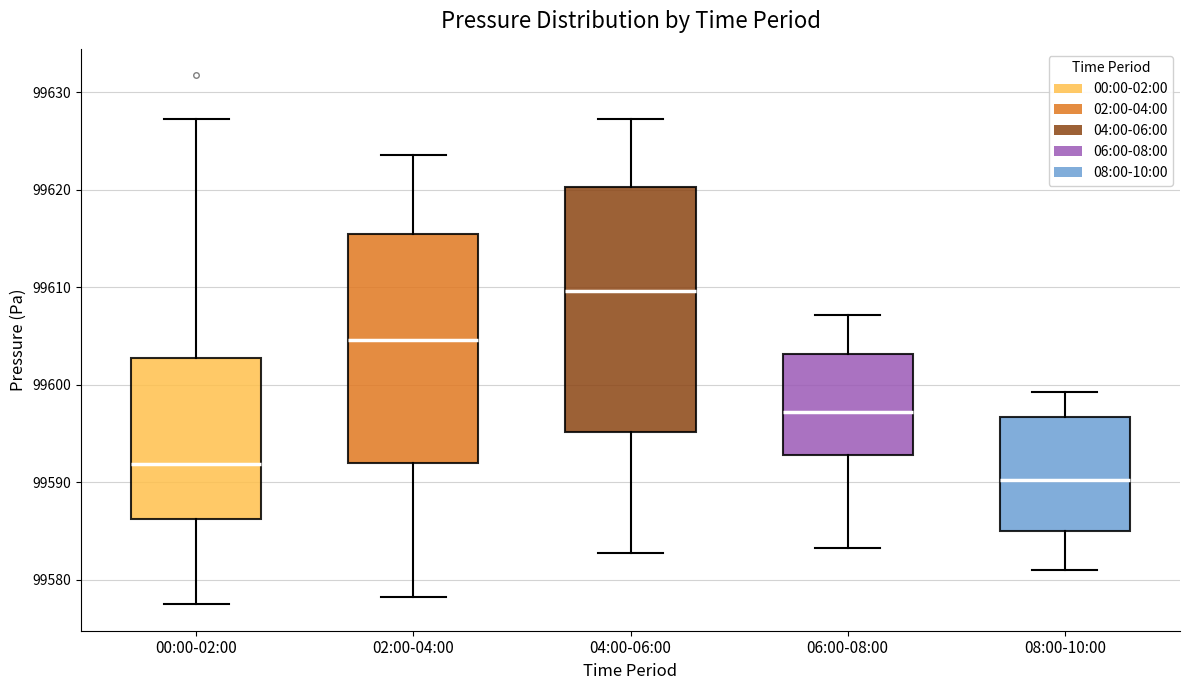

Which box is the tallest, from its lower edge to its upper edge?

04:00-06:00